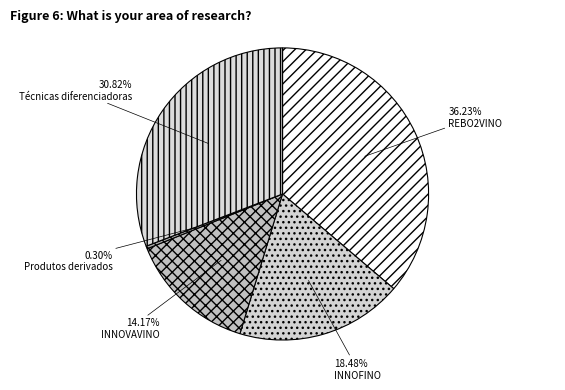

Between 36.23% REBO2VINO and 18.48% INNOFINO, which is larger?

36.23% REBO2VINO